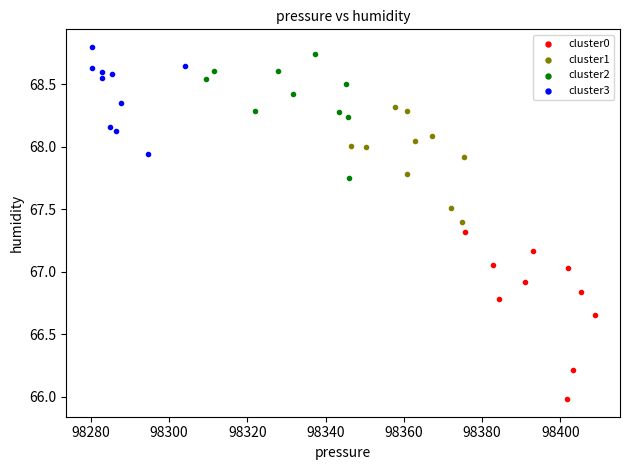

Which series contains the lowest Y value?

cluster0